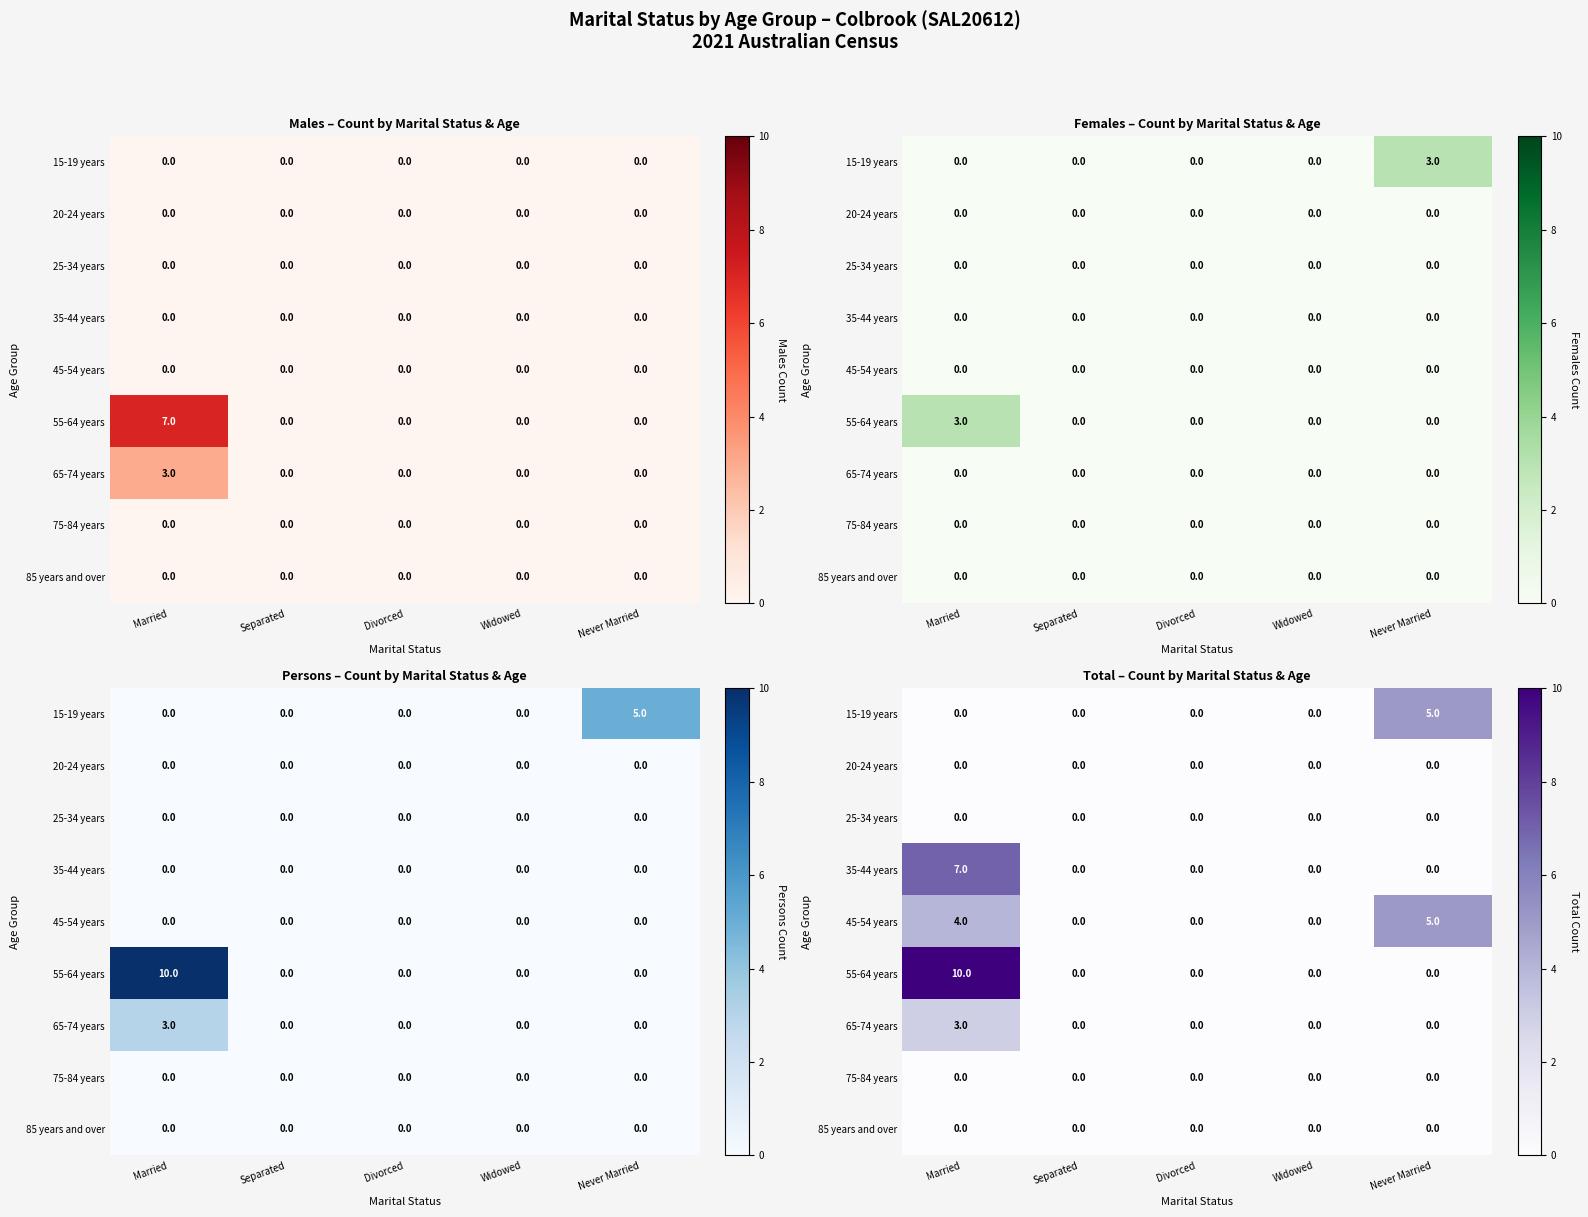

List the series in order of their peak value, highest first.

55-64 years, 35-44 years, 15-19 years, 45-54 years, 65-74 years, 20-24 years, 25-34 years, 75-84 years, 85 years and over